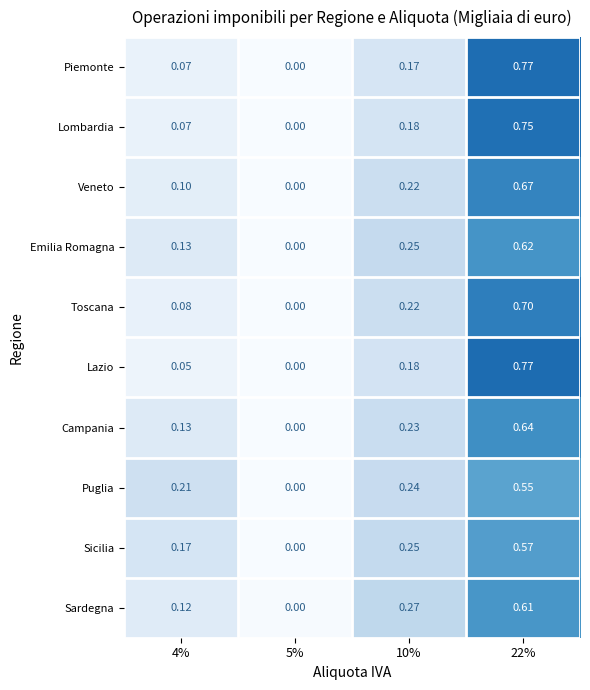

Which series changed the most between 10% and 22%?

Piemonte